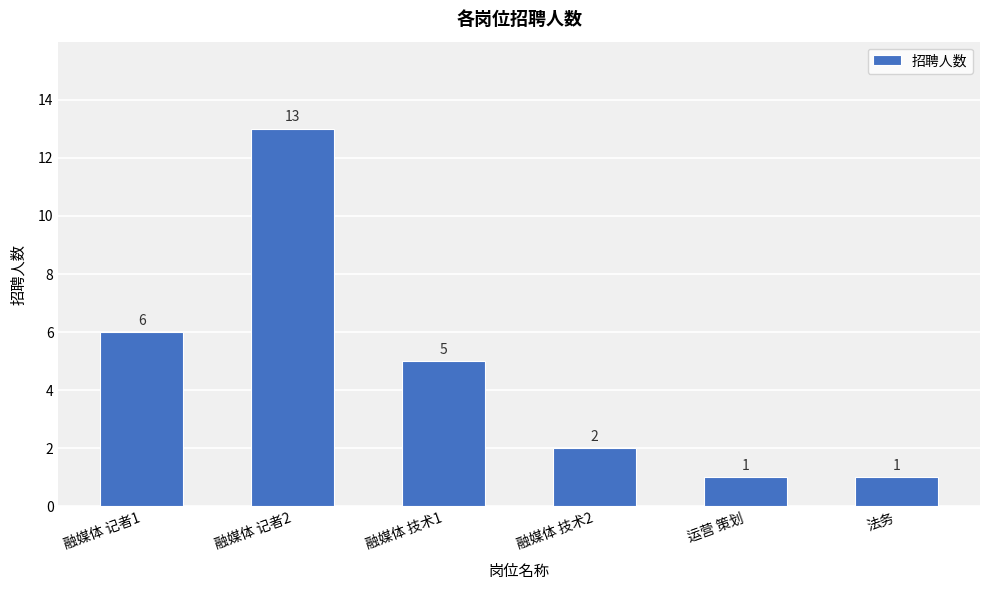

What is the difference between the second highest and second lowest values?

5